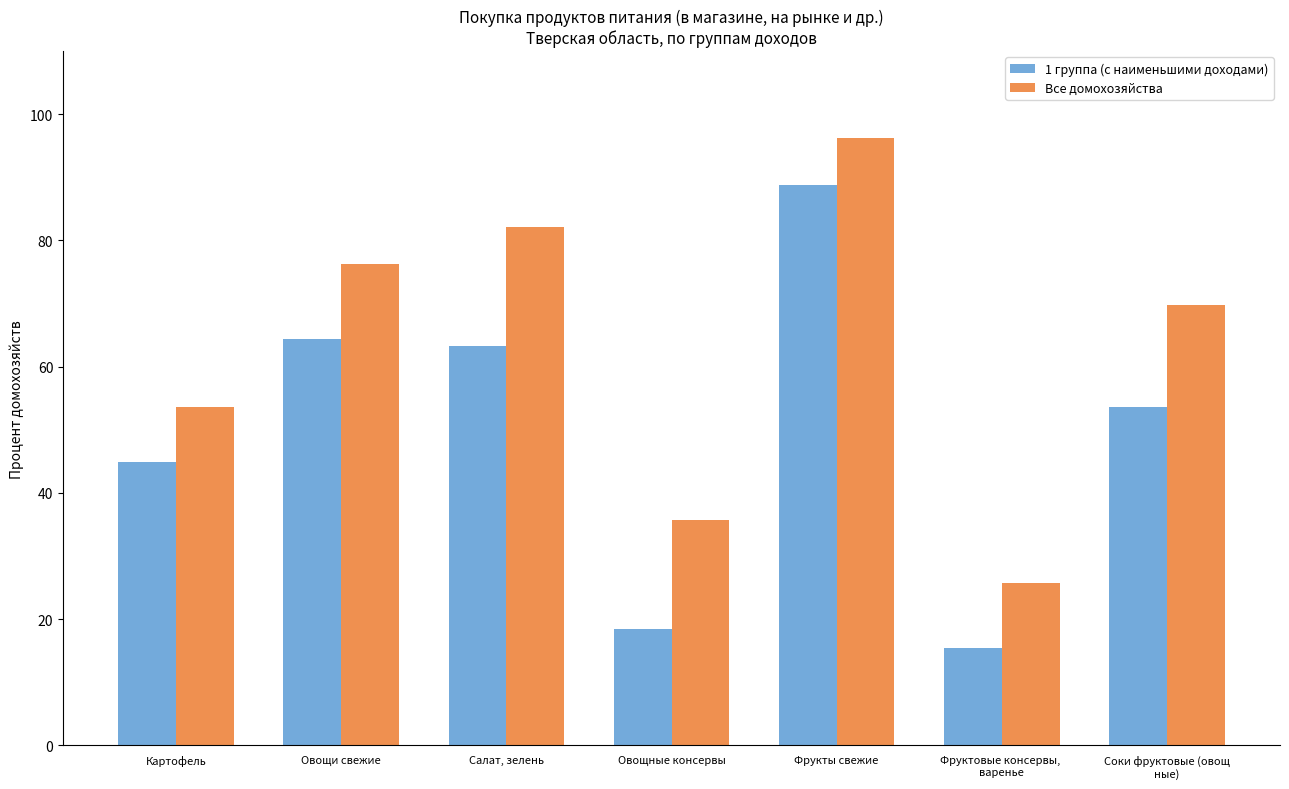

How many data points in Все домохозяйства are less than 69?

3